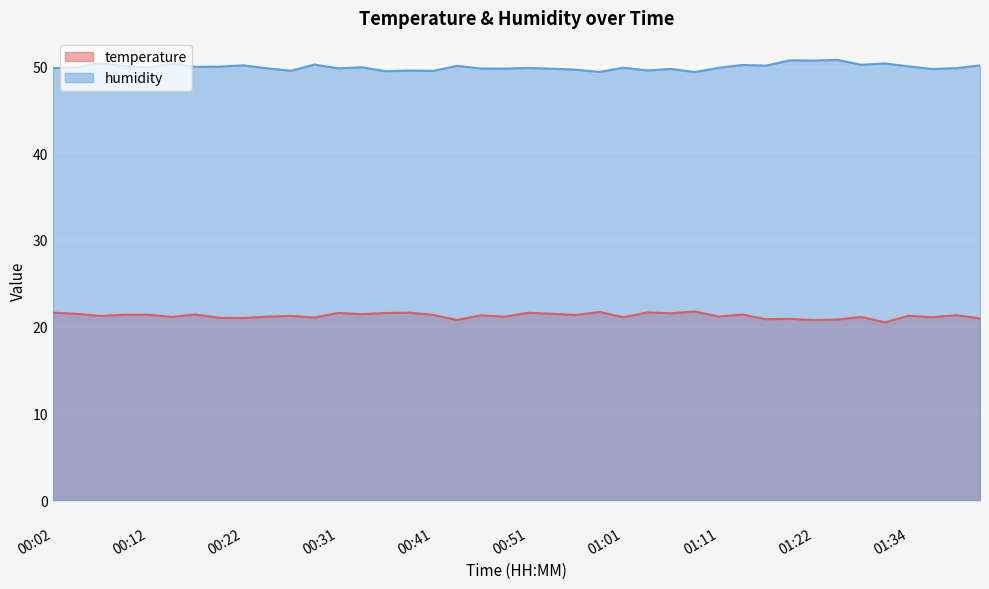

List the labels in order of humidity value, largest first.

01:26, 01:19, 01:22, 00:07, 01:31, 00:14, 00:29, 01:29, 01:14, 00:22, 01:41, 01:16, 00:44, 00:09, 01:34, 00:19, 00:17, 00:04, 00:12, 00:34, 01:01, 01:11, 00:51, 01:39, 00:02, 00:24, 00:31, 00:46, 00:49, 00:53, 01:06, 01:36, 00:56, 01:03, 00:39, 00:26, 00:41, 00:36, 00:58, 01:09